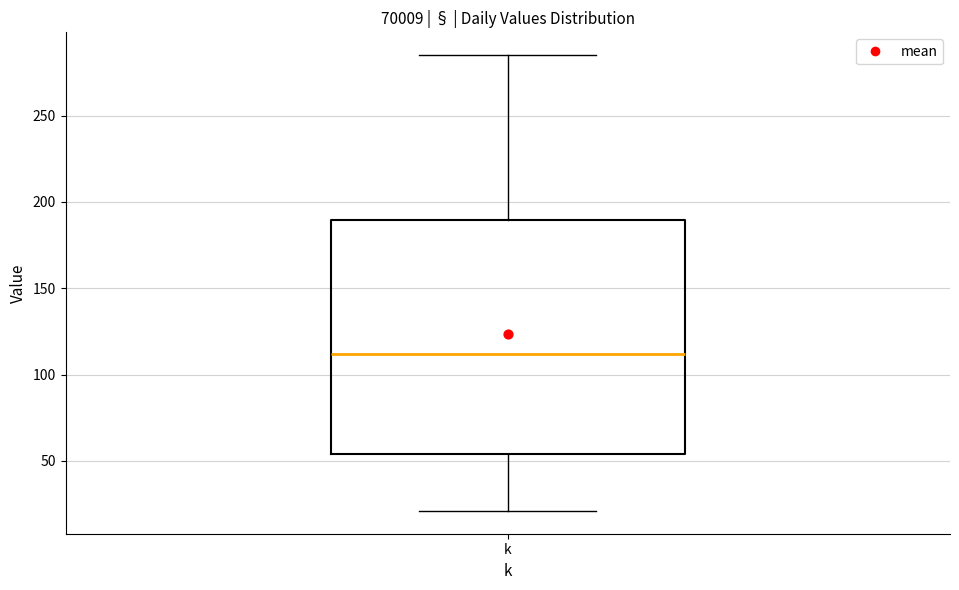

Where does the median line of the box for k sit on the y-axis? The values are not printed on the chart, so give them approximately, as read against the axis.

110